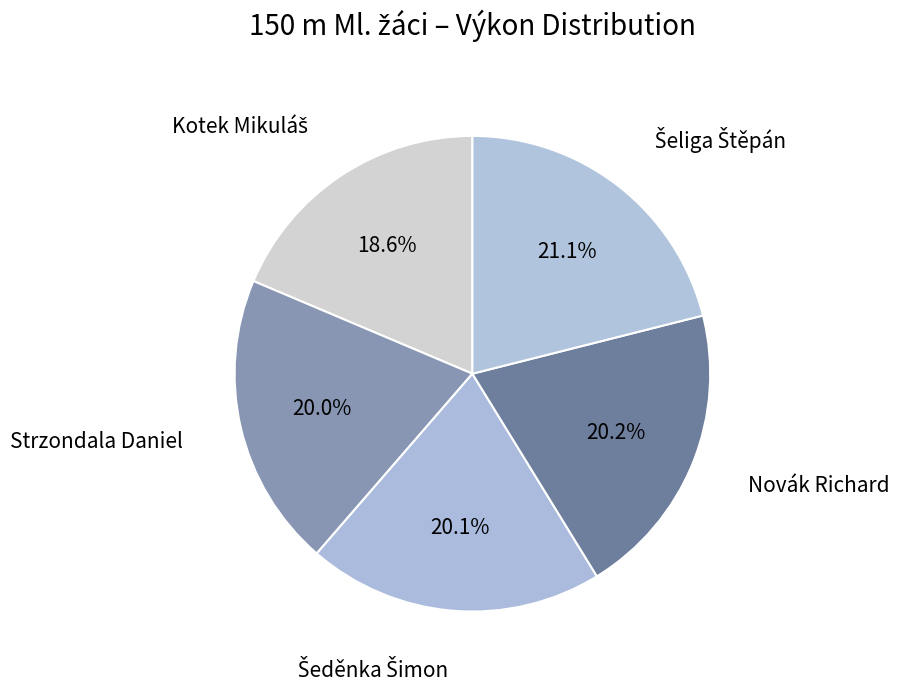

How many segments does this pie chart have?

5